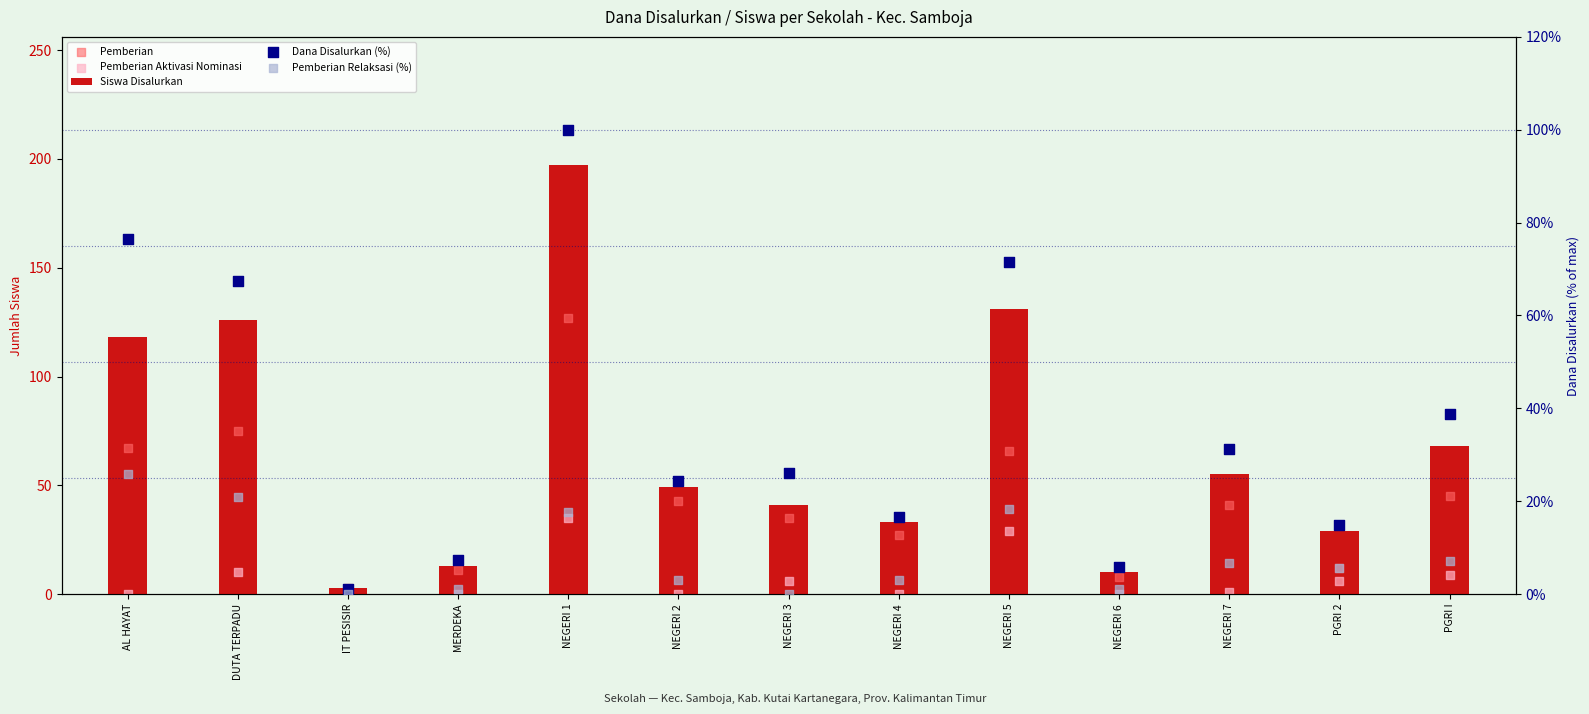

Which series has the widest spread of Y values?

Siswa Disalurkan